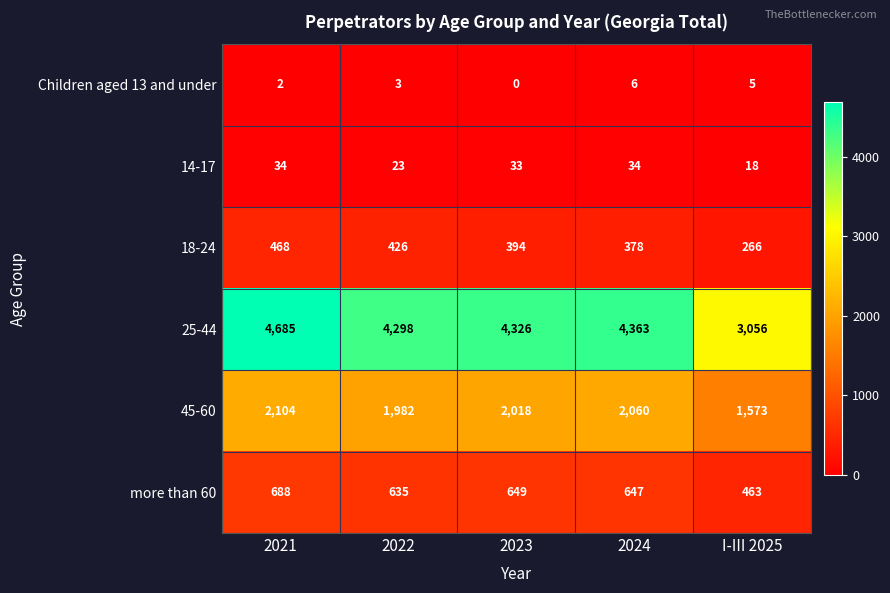

The value of more than 60 at I-III 2025 is 463. True or false?

True